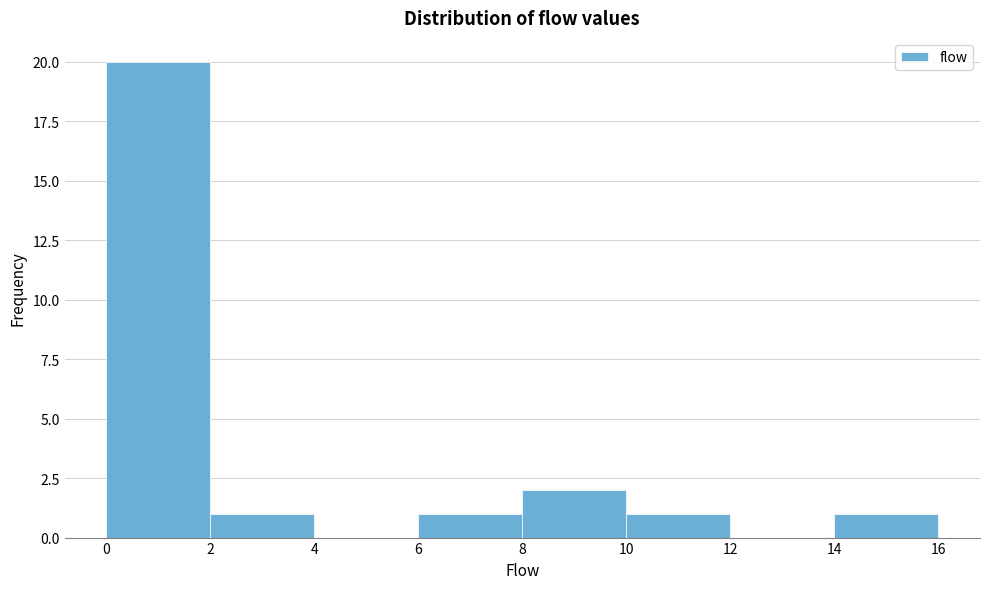

What is the height of the bar covering 2 to 4 on the x-axis? The values are not printed on the chart, so give them approximately, as read against the axis.

1